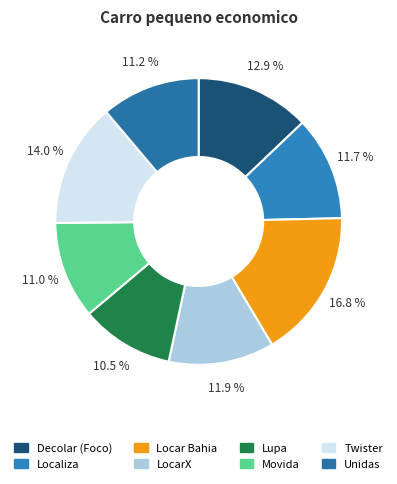

To the nearest percent, what portion does Lupa represent?

11%